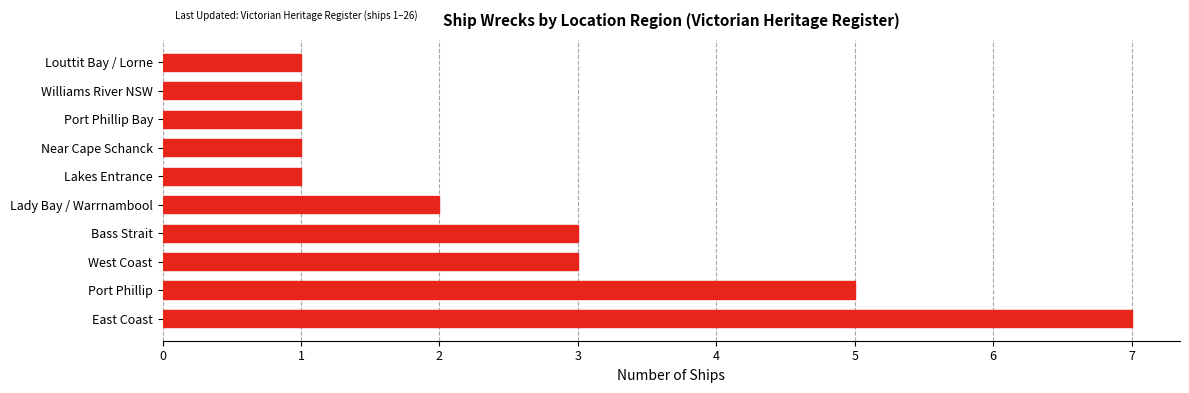

Which has a higher value, Lakes Entrance or East Coast?

East Coast